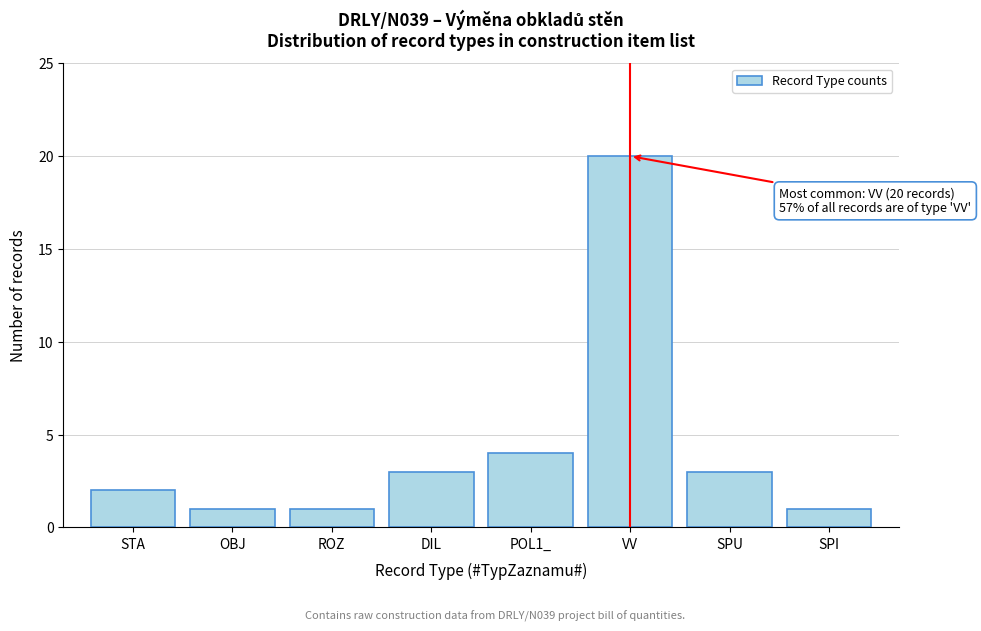

Reading left to right, transcribe all the data shown in this chart.

2	1	1	3	4	20	3	1